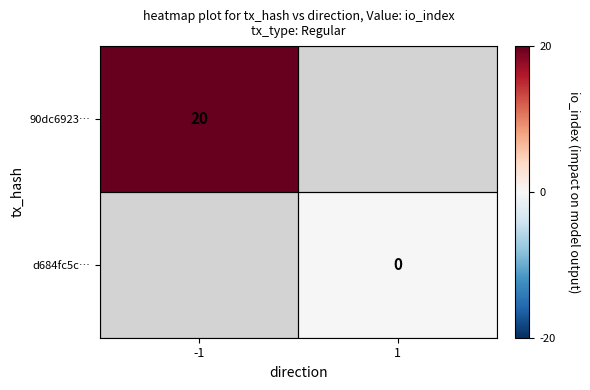

Between 1 and -1, which is larger?

-1